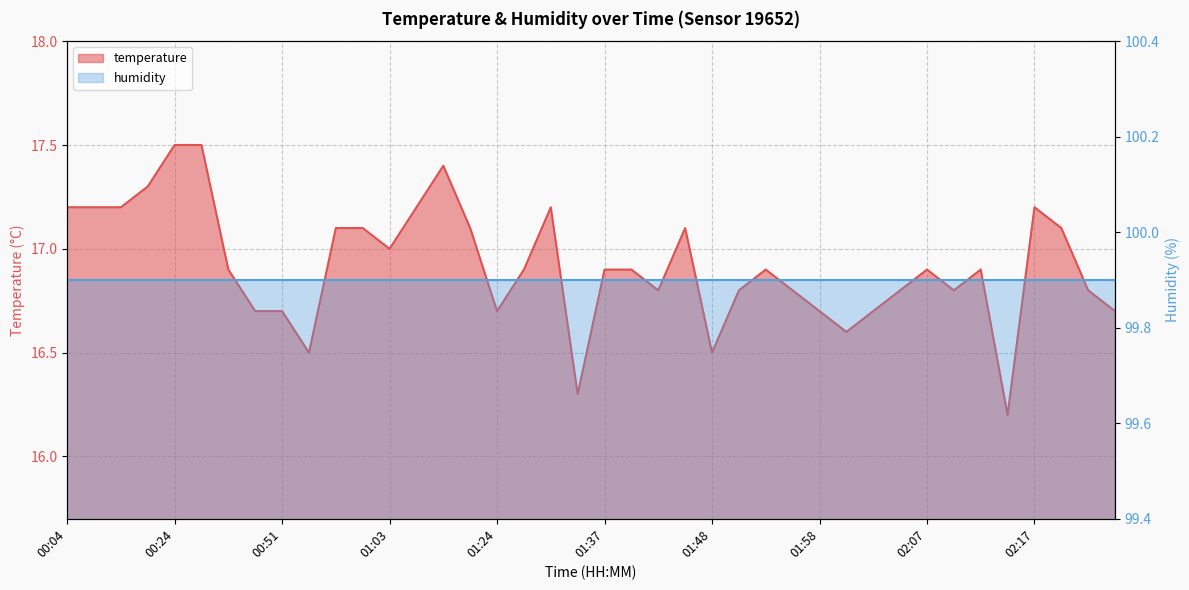

At which category does the chart reach its minimum across all series?

02:15